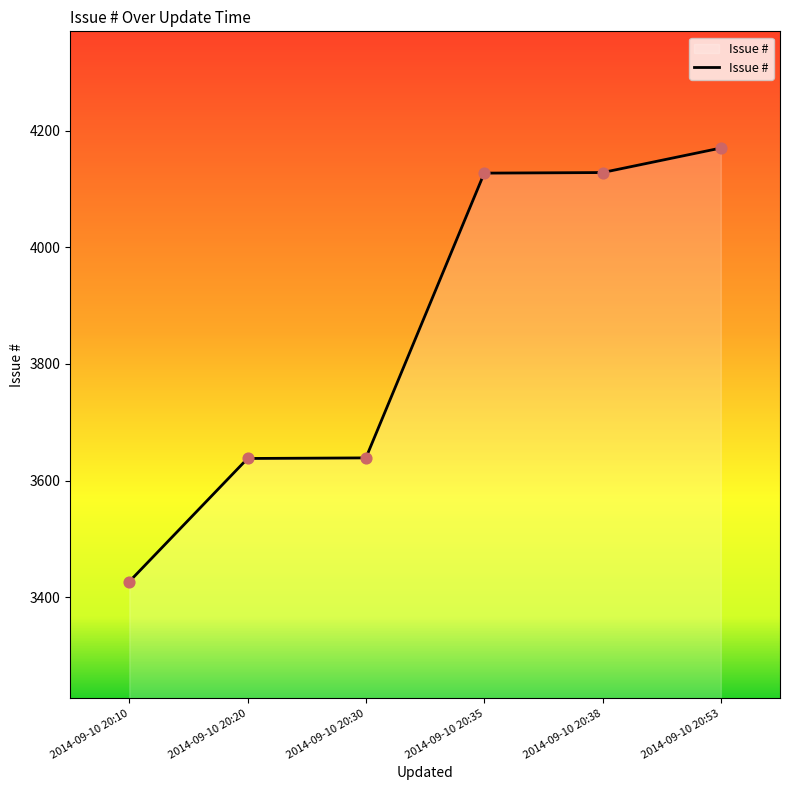

Between 2014-09-10 20:30 and 2014-09-10 20:53, which is larger?

2014-09-10 20:53